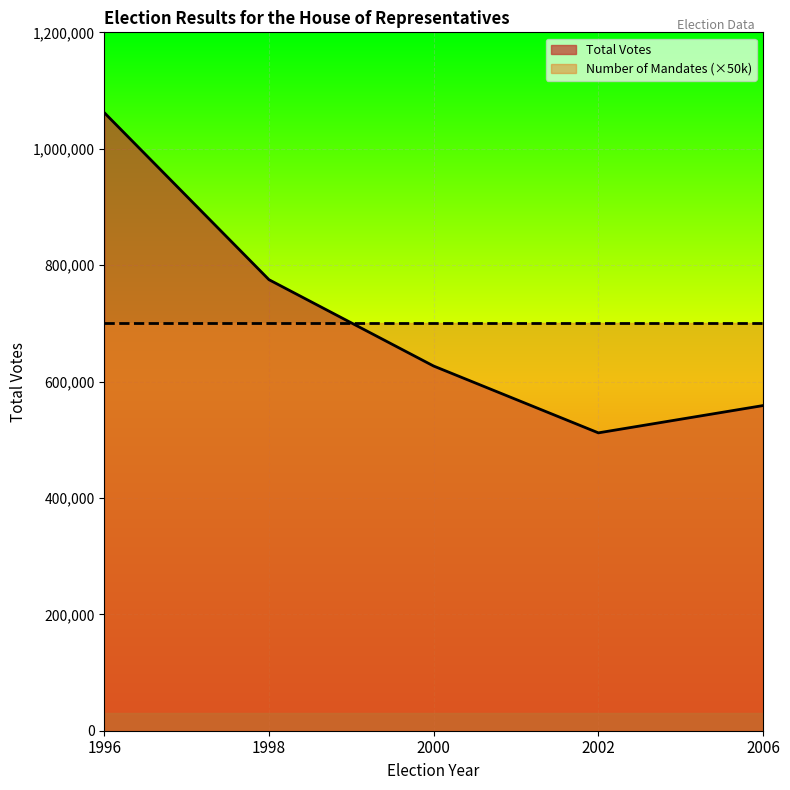

What is the approximate value at 1996?

1061979